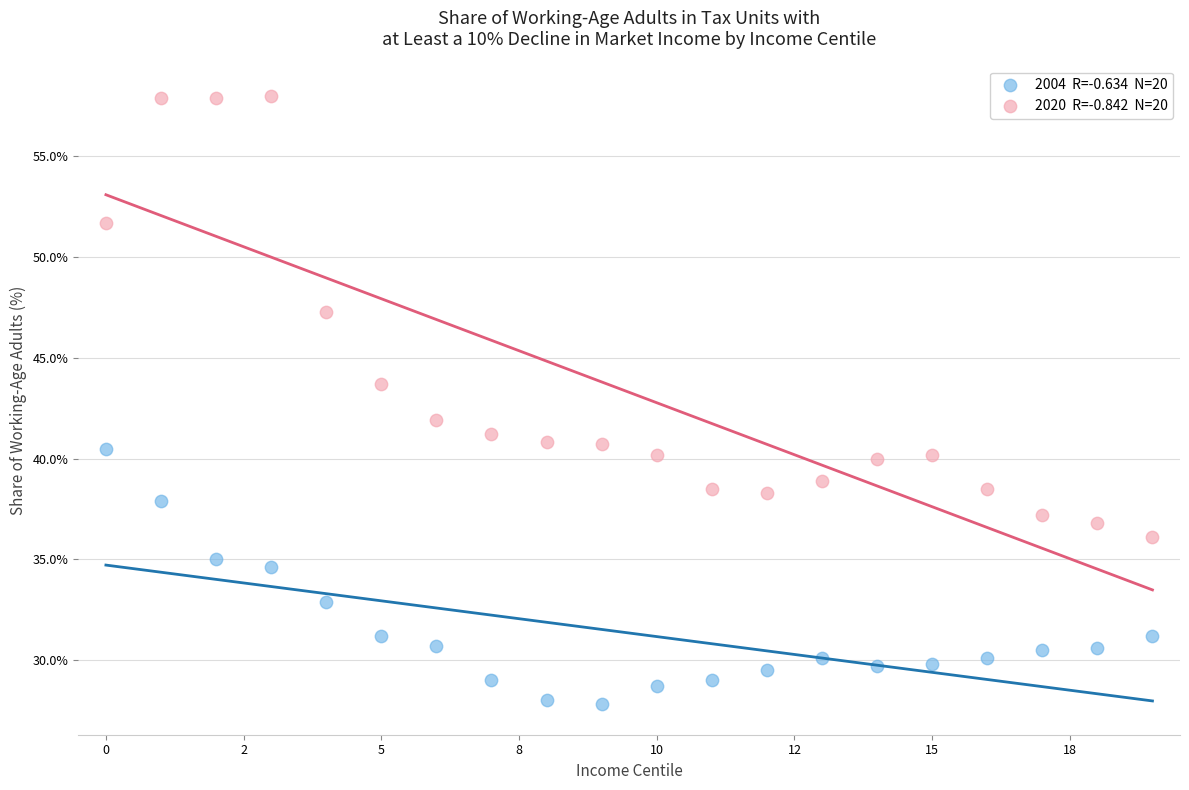

Across all data points, what is the range of Y values (max minus min)?

30.2